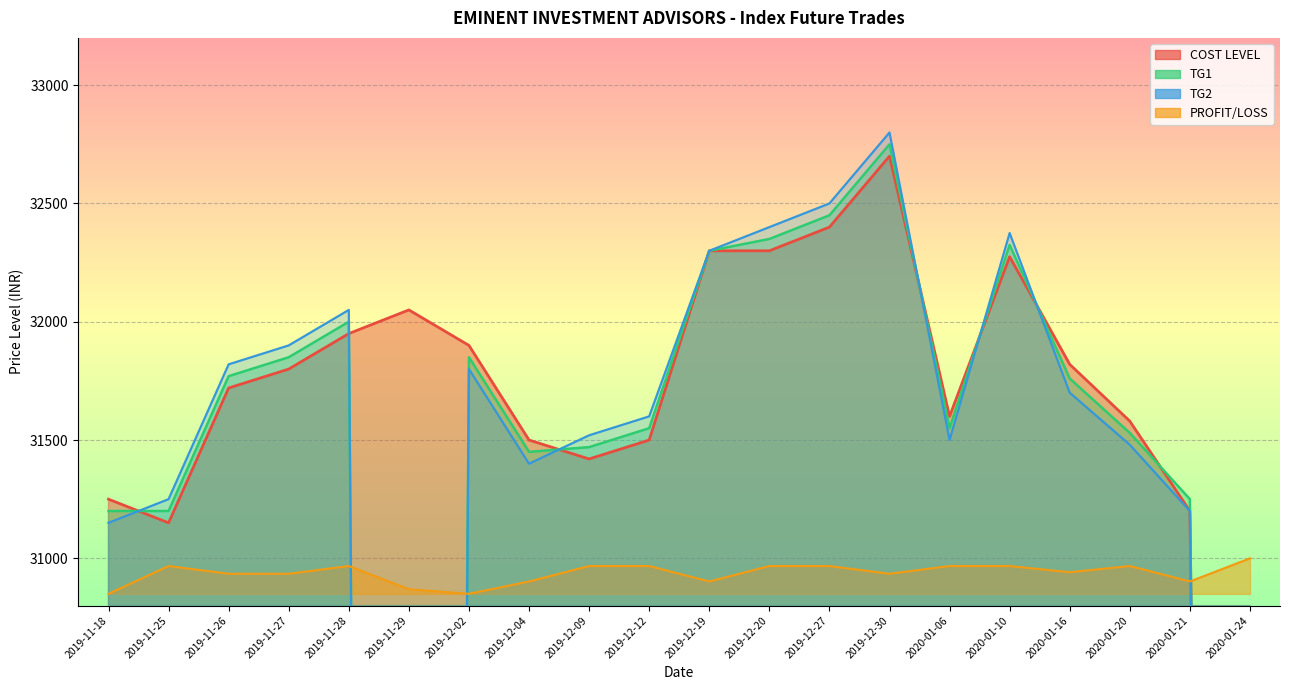

What is the difference between the PROFIT/LOSS values at 2020-01-06 and 2020-01-24?

32.6